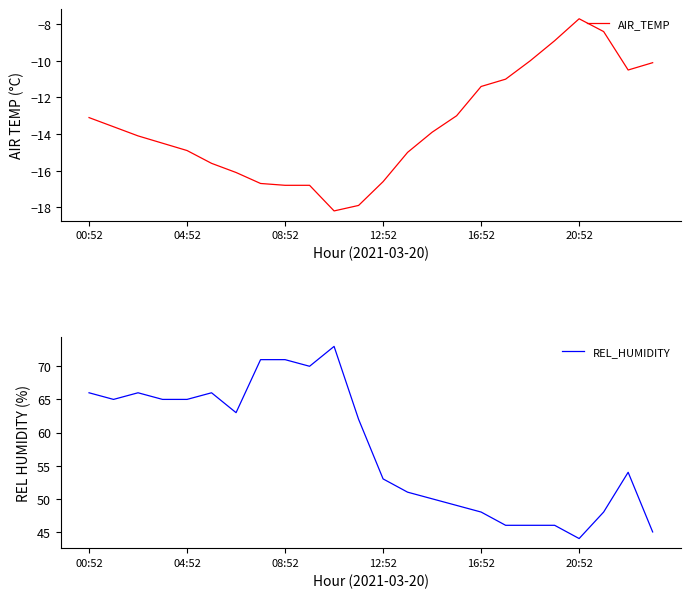

Is it true that AIR_TEMP equals -28.8 at 08:52?

False